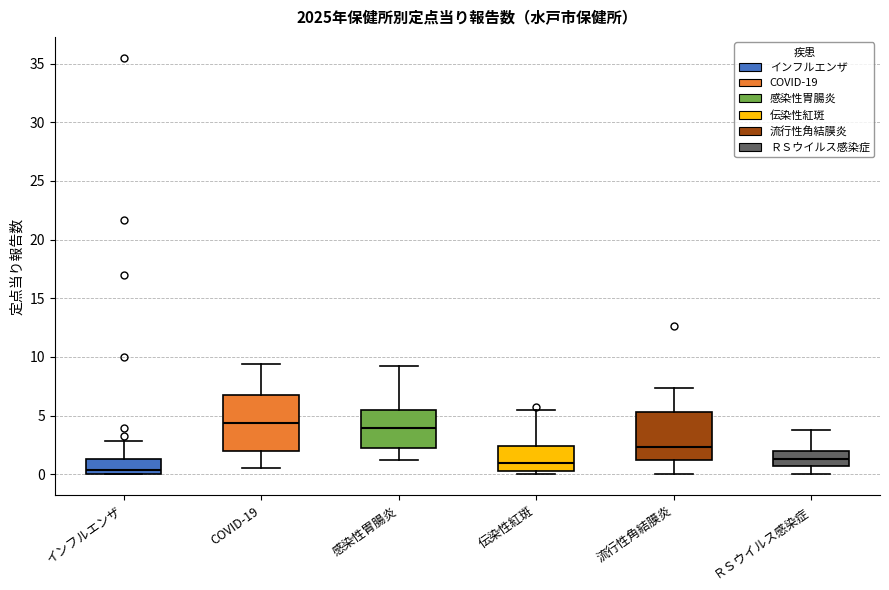

Reading left to right, read every box against the y-axis: the position of its median line, the range the box covers, and the ends of its whiskers. The values are not printed on the chart, so give them approximately, as read against the axis.

インフルエンザ: median 0.5, box 0.0 to 1.5, whiskers 0.0 to 3.0
COVID-19: median 4.5, box 2.0 to 7.0, whiskers 0.5 to 9.5
感染性胃腸炎: median 4.0, box 2.5 to 5.5, whiskers 1.5 to 9.5
伝染性紅斑: median 1.0, box 0.5 to 2.5, whiskers 0.0 to 5.5
流行性角結膜炎: median 2.5, box 1.0 to 5.5, whiskers 0.0 to 7.5
ＲＳウイルス感染症: median 1.5, box 0.5 to 2.0, whiskers 0.0 to 4.0